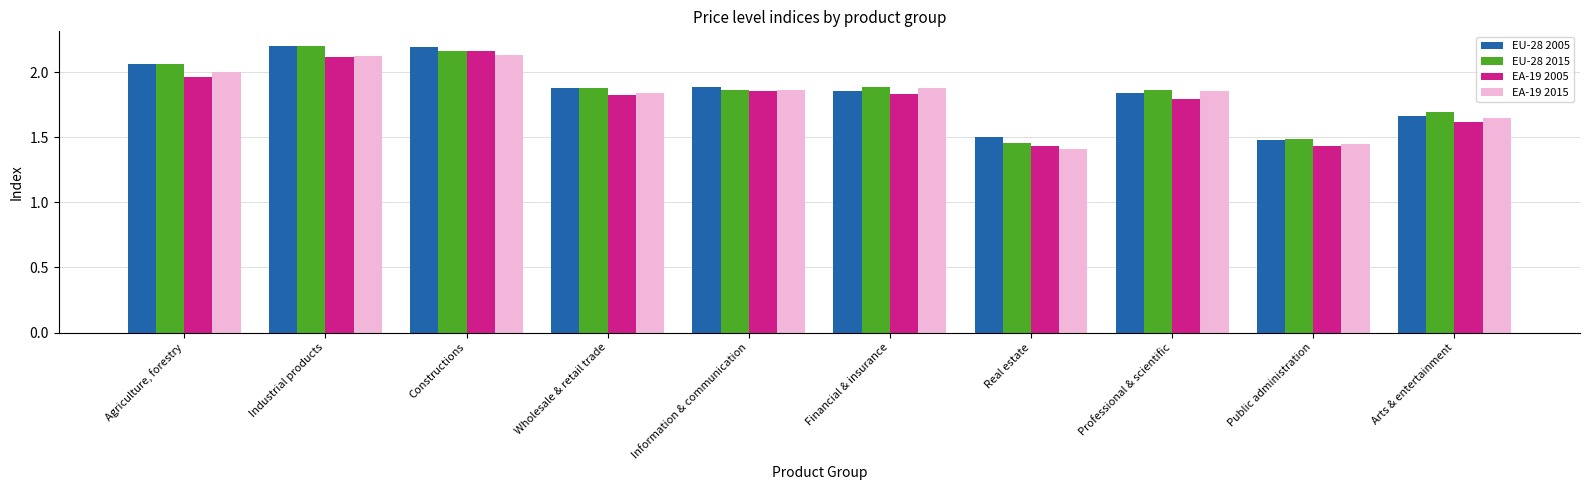

List the labels in order of EA-19 2005 value, smallest first.

Real estate, Public administration, Arts & entertainment, Professional & scientific, Wholesale & retail trade, Financial & insurance, Information & communication, Agriculture, forestry, Industrial products, Constructions